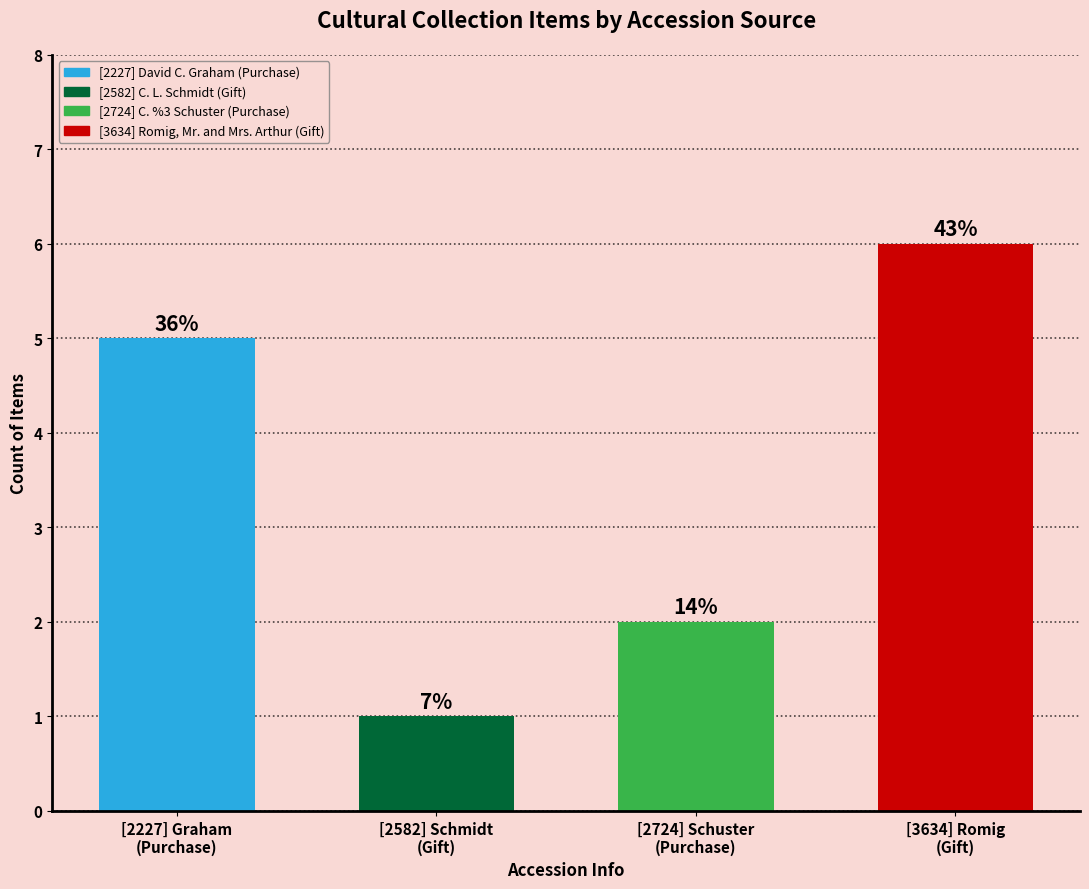

Are the bars horizontal?

No